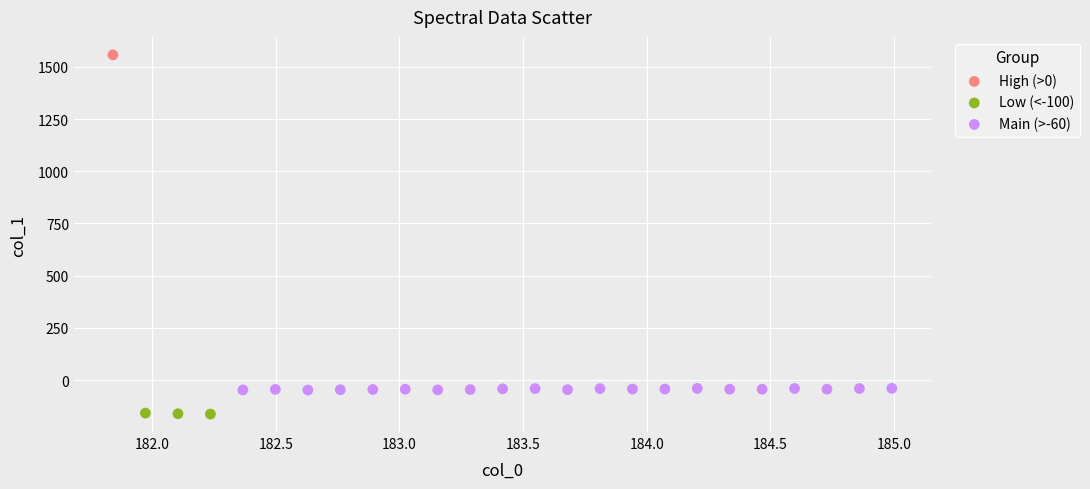

Which series contains the highest Y value?

High (>0)